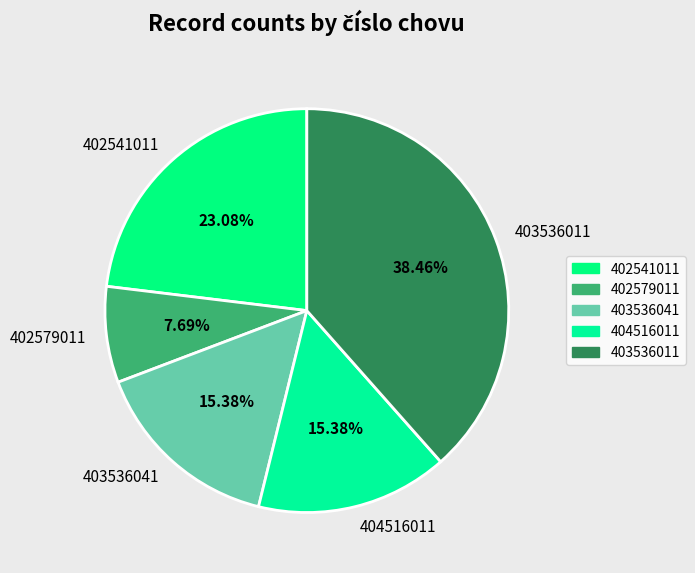

Which category has the smallest portion of the pie?

402579011